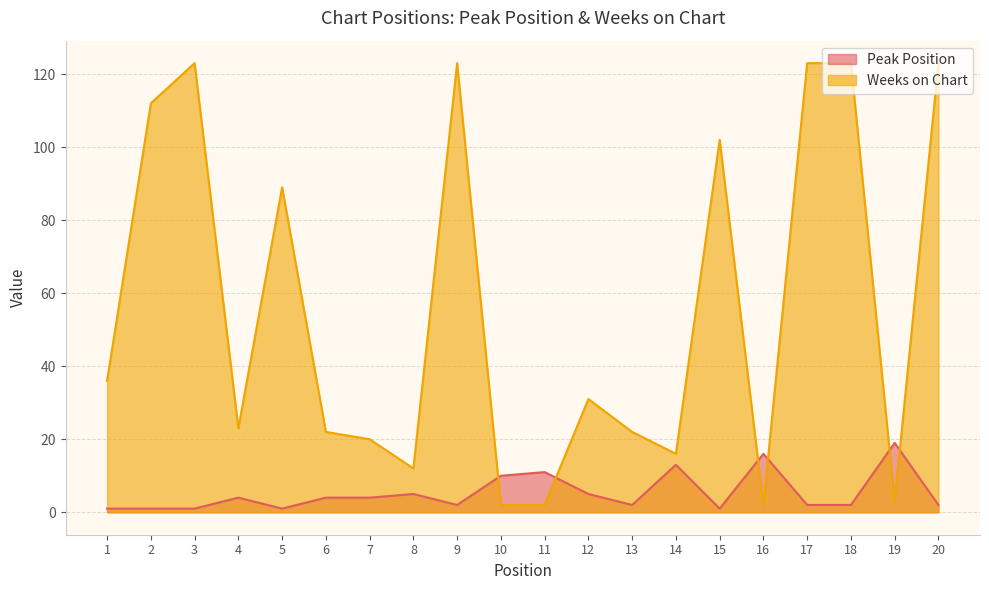

How many interior local valleys does the Peak Position series have?

4